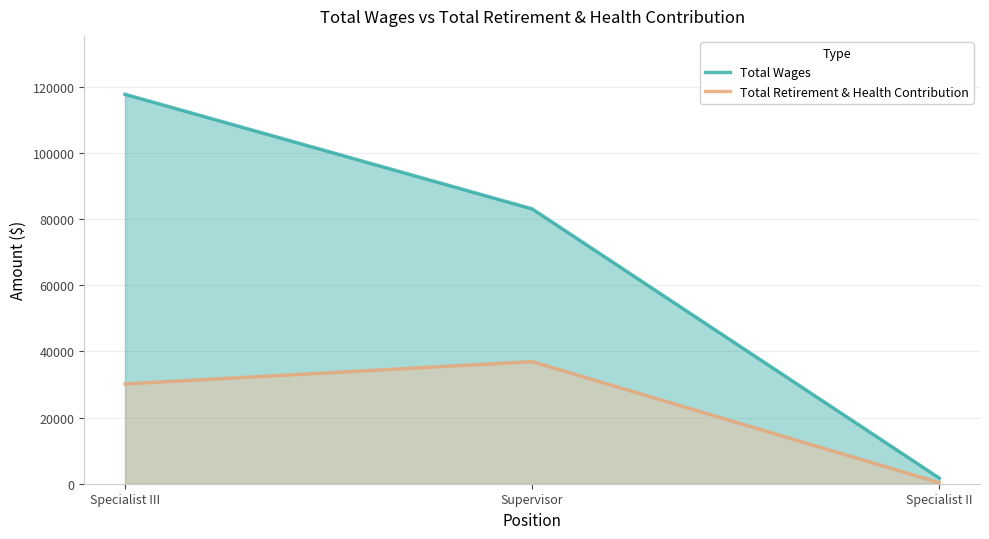

What is the value of the Total Retirement & Health Contribution point at the 3rd from the left?

309